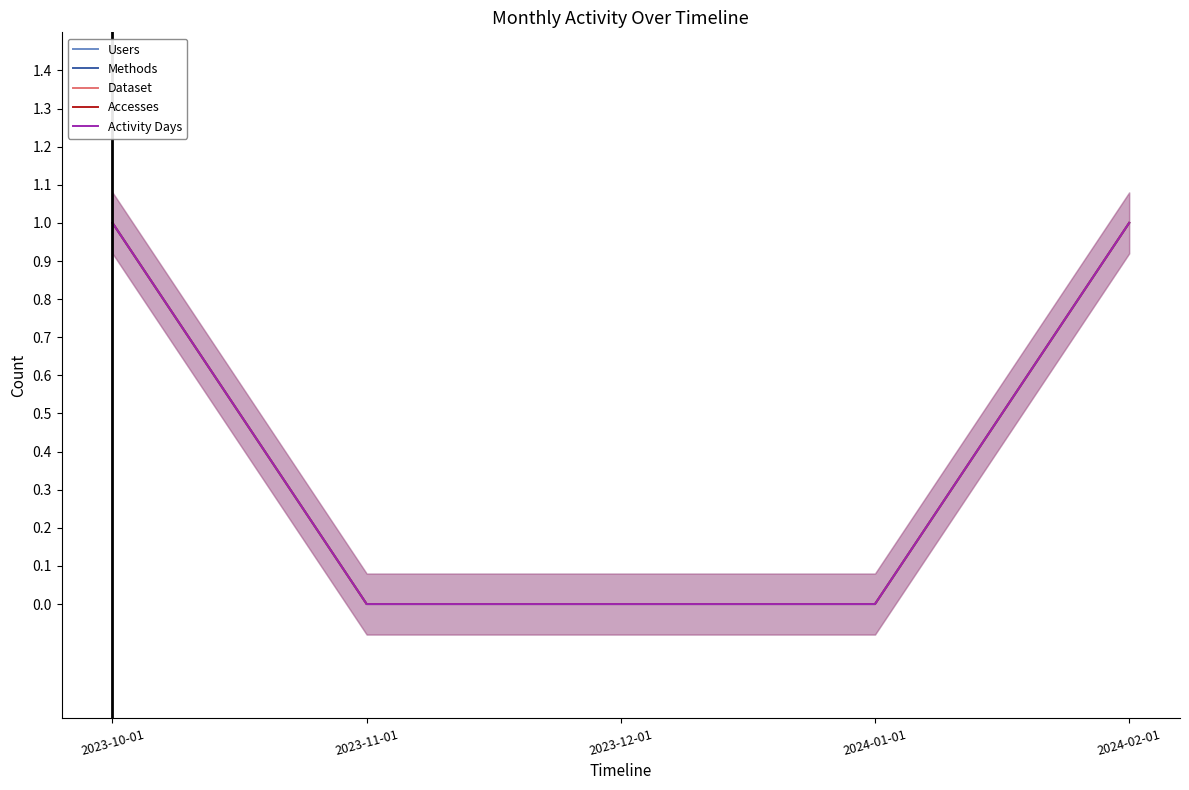

The value of Activity Days at 2024-01-01 is 0. True or false?

True